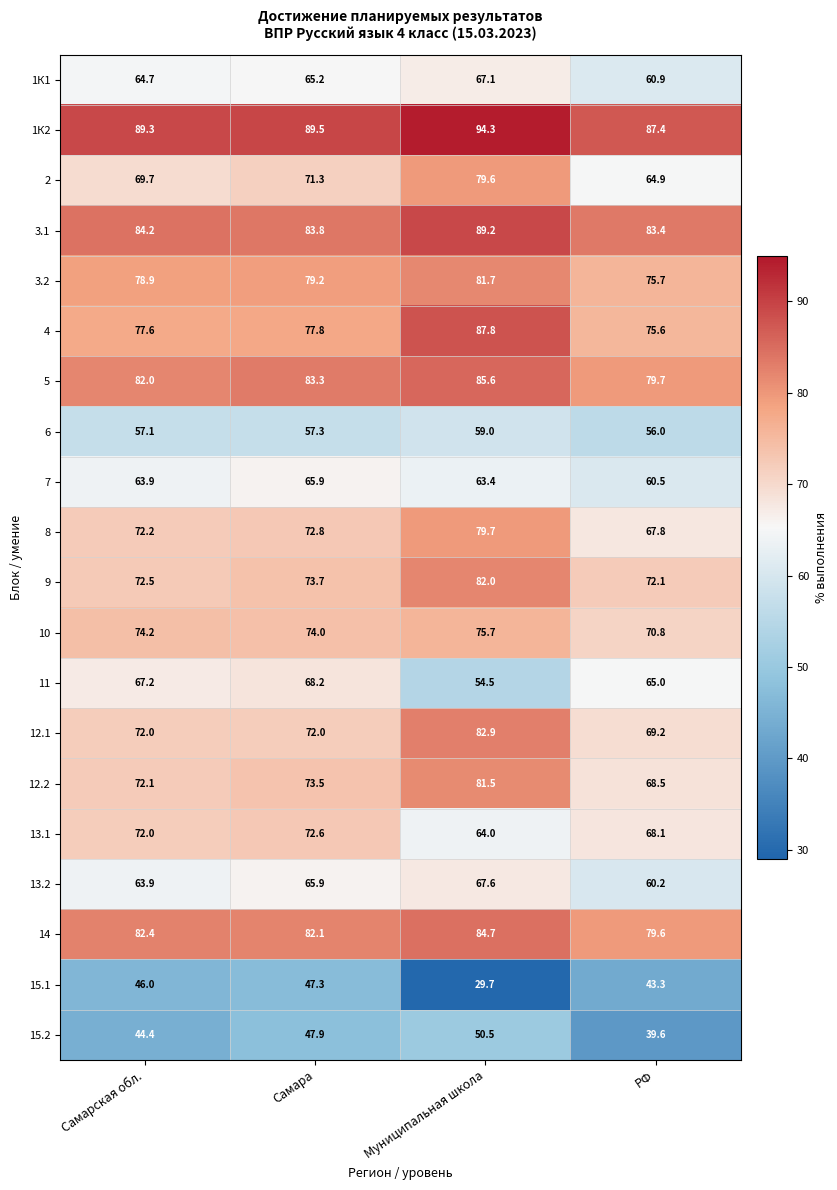

The 12.2 series shows 30.4 at Самарская обл.. True or false?

False